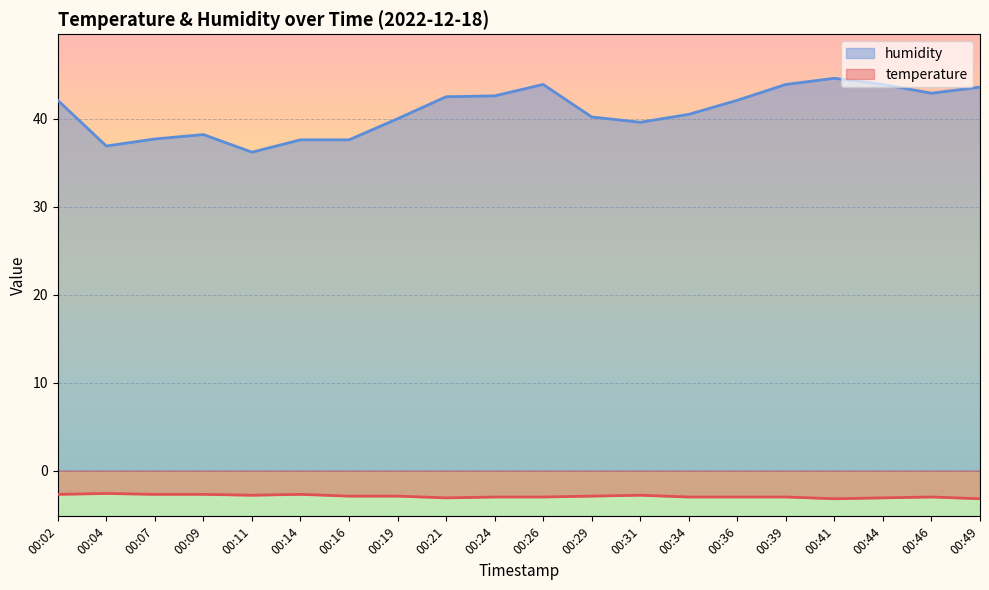

In humidity, how many points are lower than both neighbors (excluding endpoints)?

4